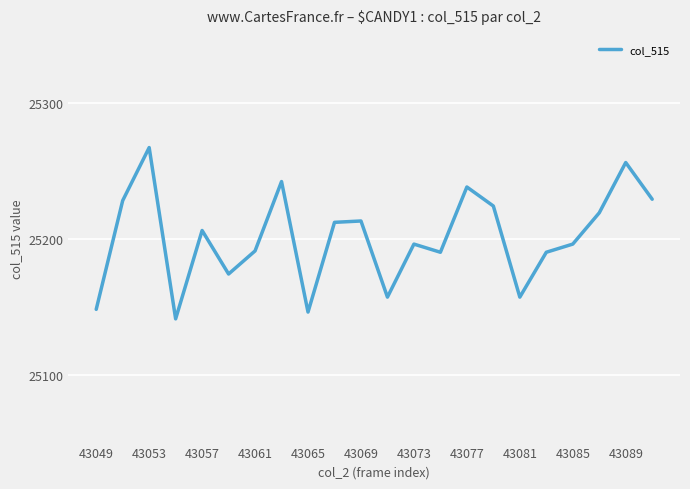

What is the difference between the maximum and second lowest values?

121